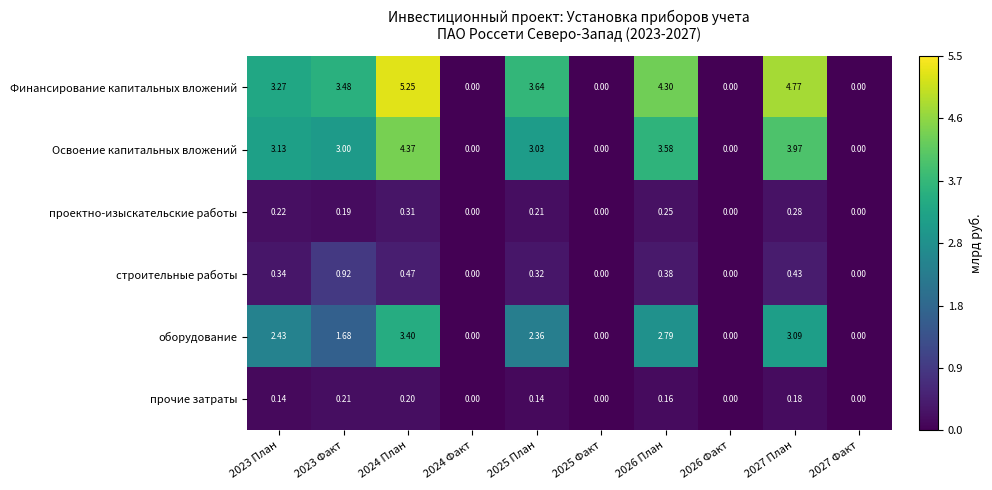

Count the number of data series in this chart.

6